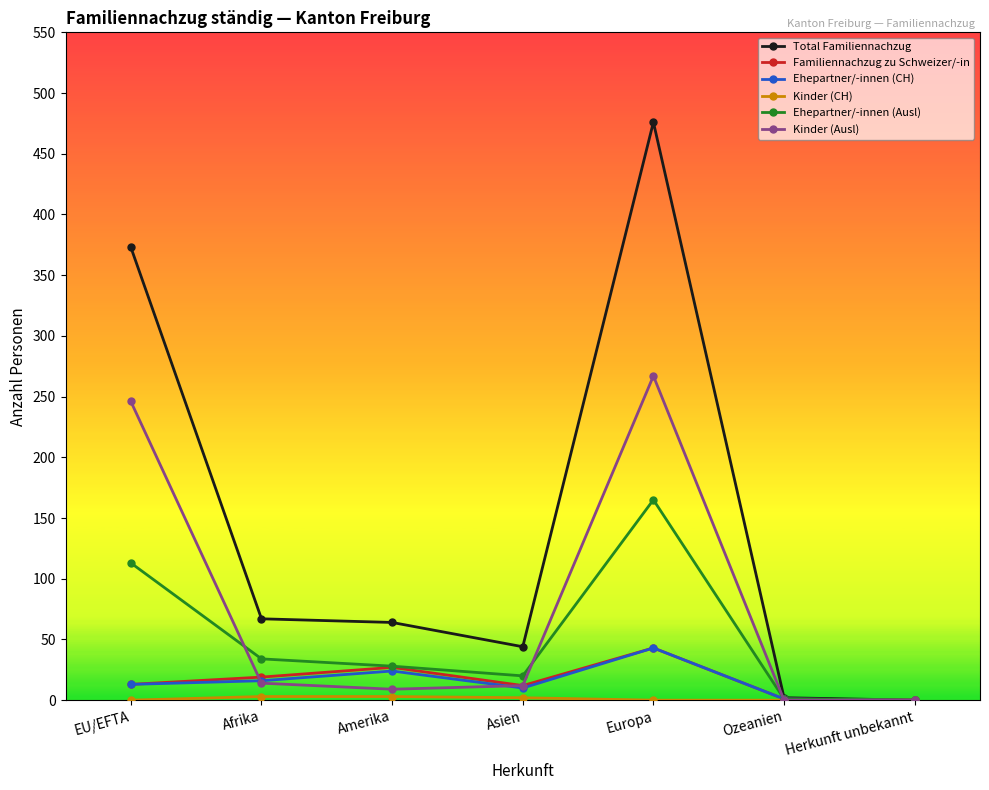

Is this an area chart (filled region under the line)?

No